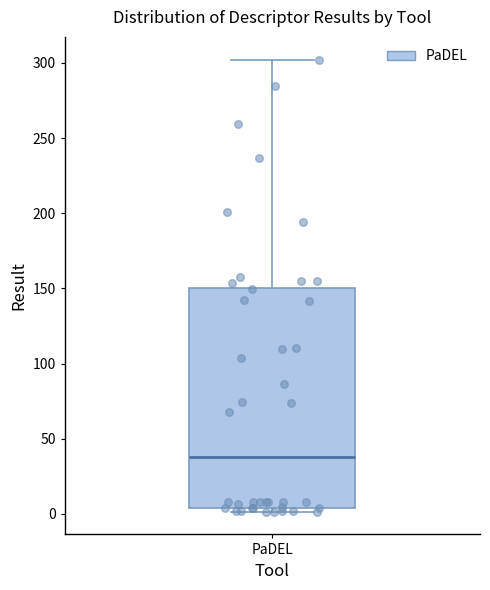

Where is the upper edge of the box for PaDEL on the y-axis? The values are not printed on the chart, so give them approximately, as read against the axis.

150